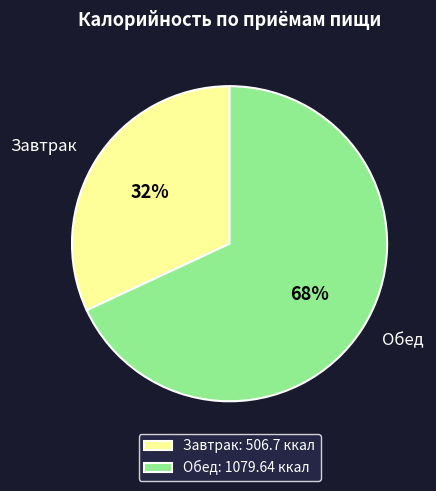

True or false: Завтрак accounts for 32% of the total.

True